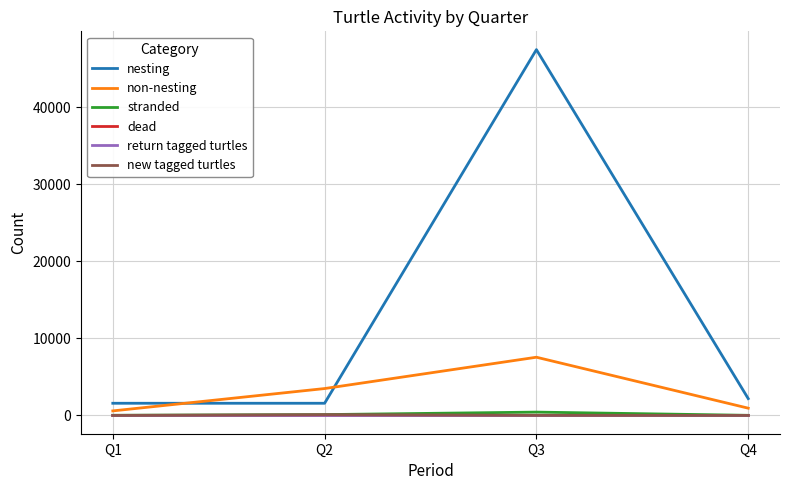

The value of nesting at Q3 is 47492. True or false?

True